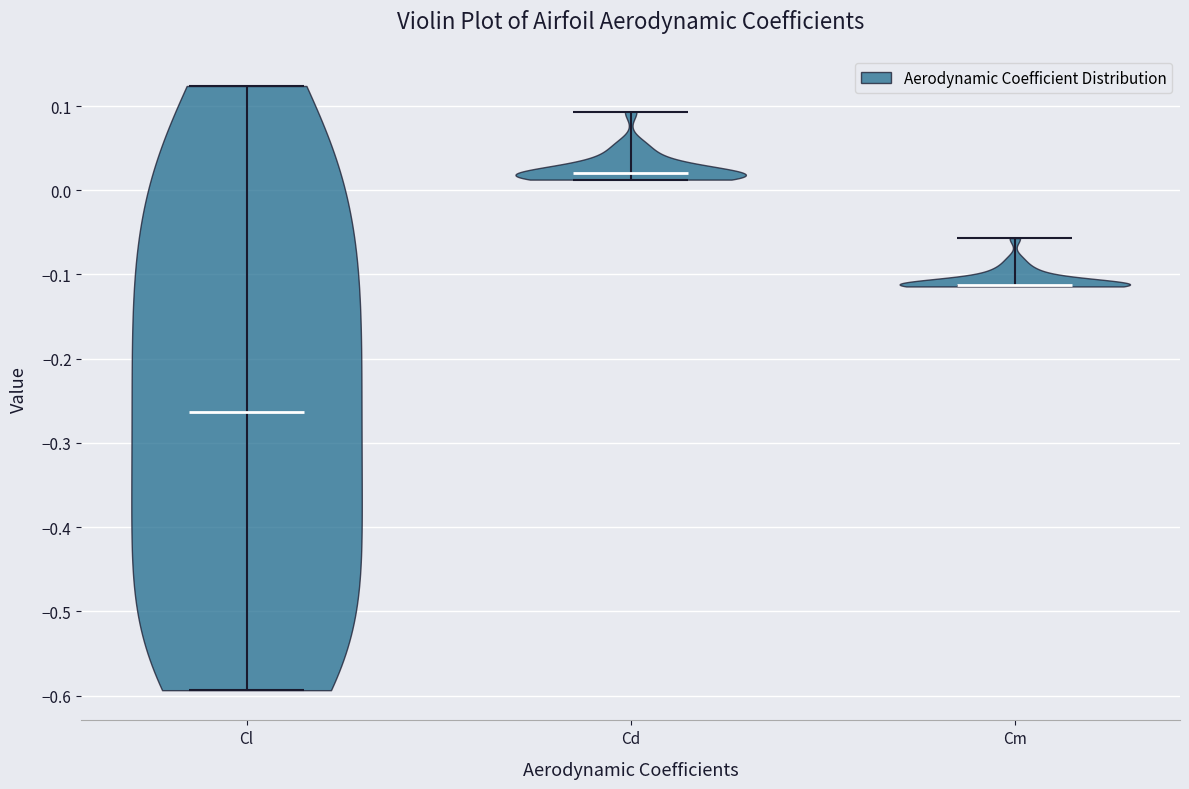

Reading left to right, read every violin against the y-axis: where its median line is, and the lowest and highest points it reaches. The values are not printed on the chart, so give them approximately, as read against the axis.

Cl: median line -0.26, lowest point -0.59, highest point 0.12
Cd: median line 0.02, lowest point 0.01, highest point 0.09
Cm: median line -0.11, lowest point -0.11, highest point -0.06